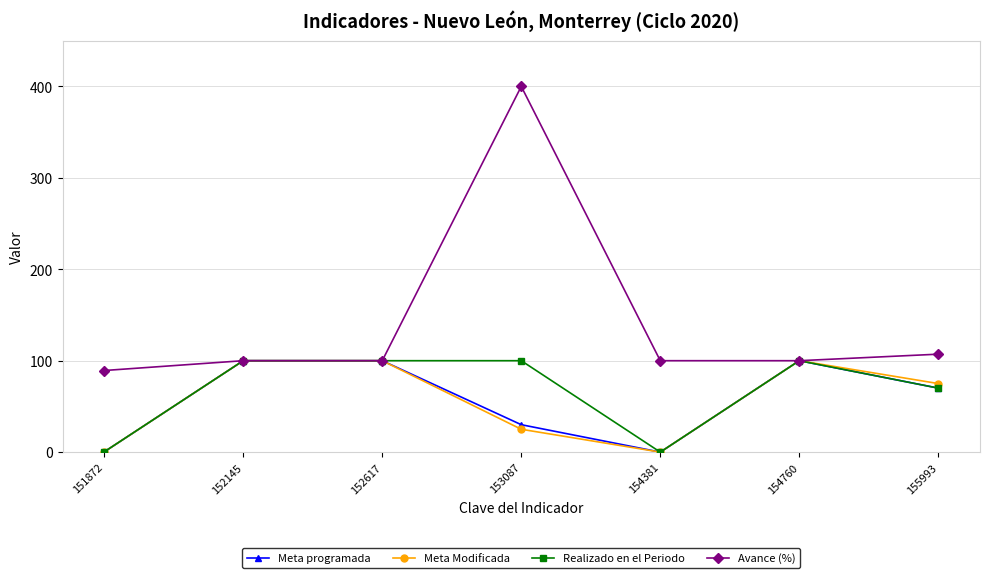

In Meta programada, how many points are lower than both neighbors (excluding endpoints)?

1